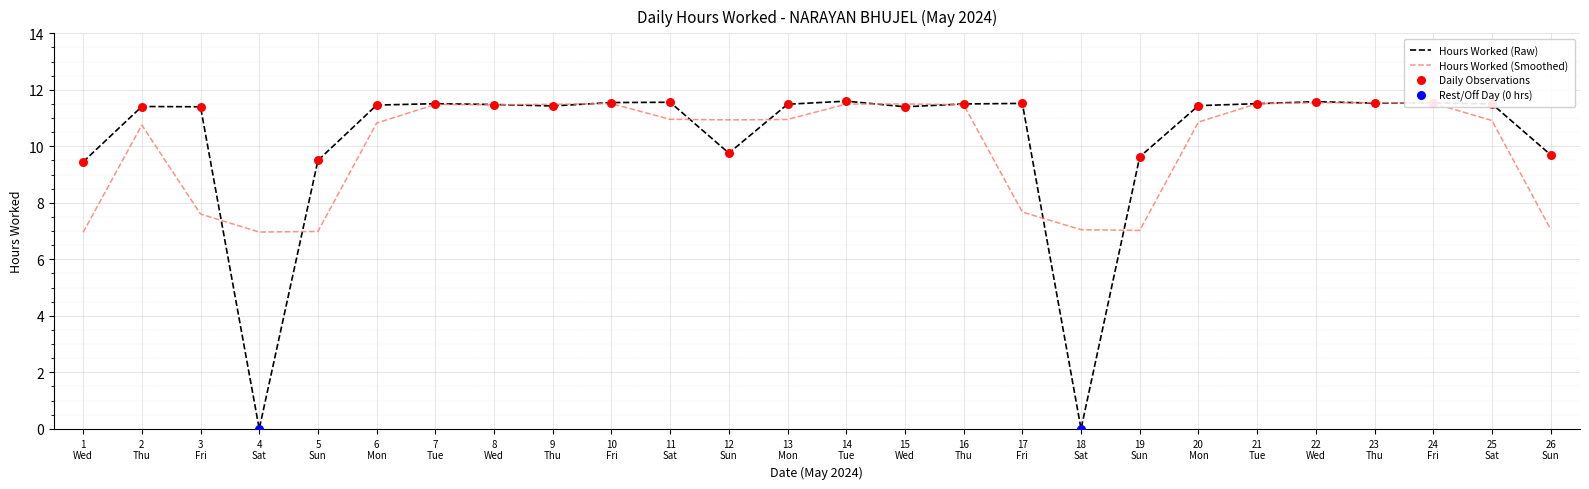

Which series has the widest spread of values?

Hours Worked (Raw)